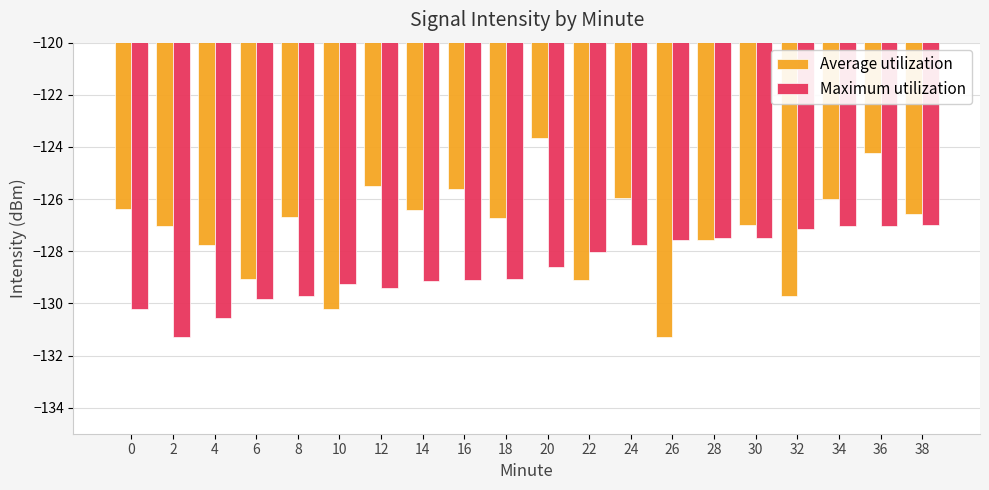

The value of Average utilization at 8 is -203.9. True or false?

False